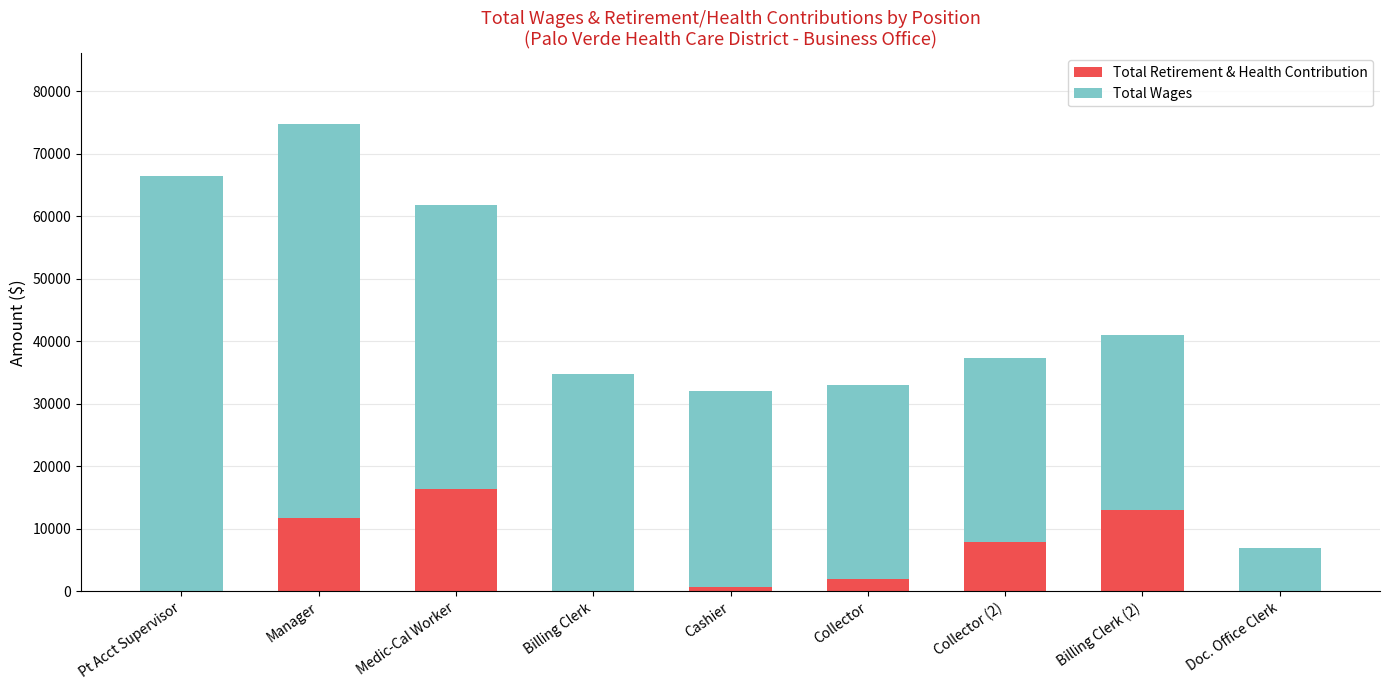

The value of Total Retirement & Health Contribution at Manager is 11691. True or false?

True